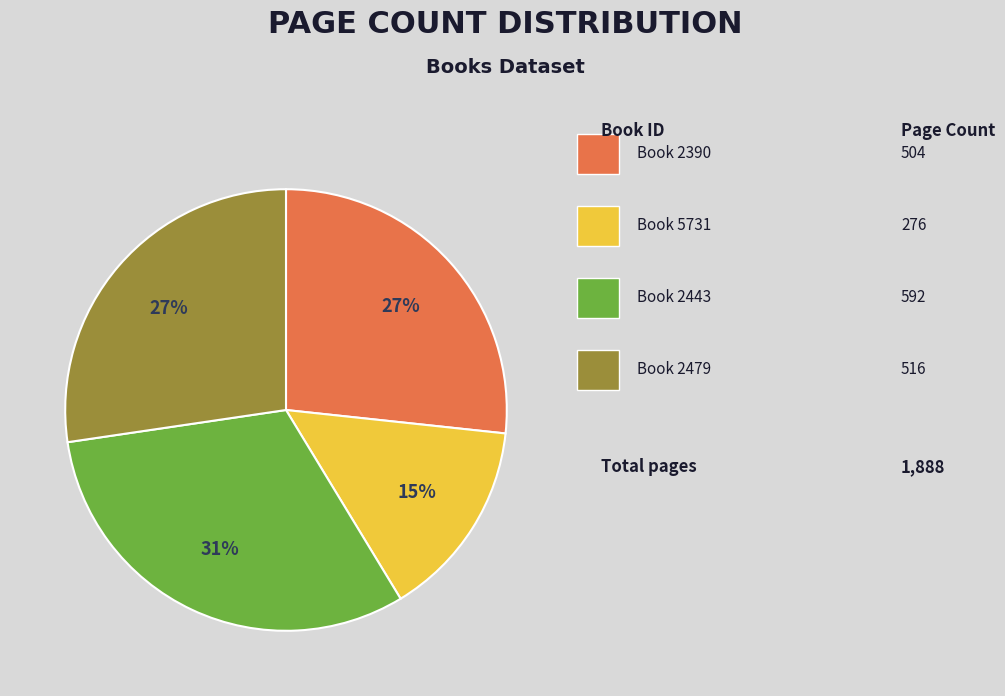

Is there any slice that represents more than half of the pie?

No